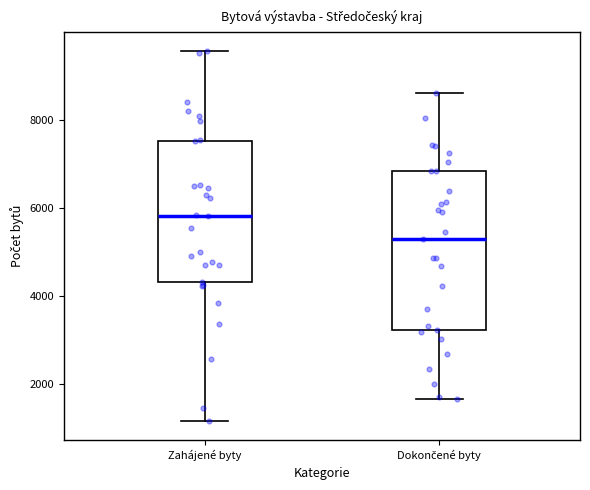

Which box is the tallest, from its lower edge to its upper edge?

Dokončené byty